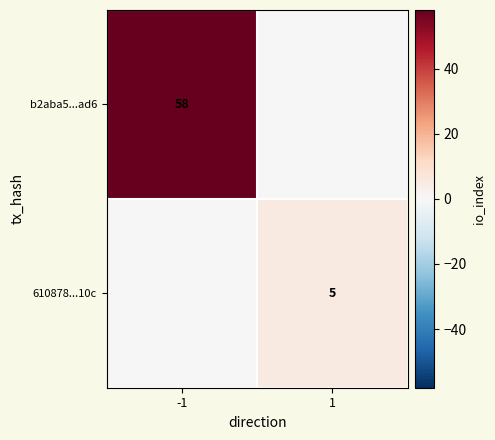

Which category has the lowest value across all series?

1